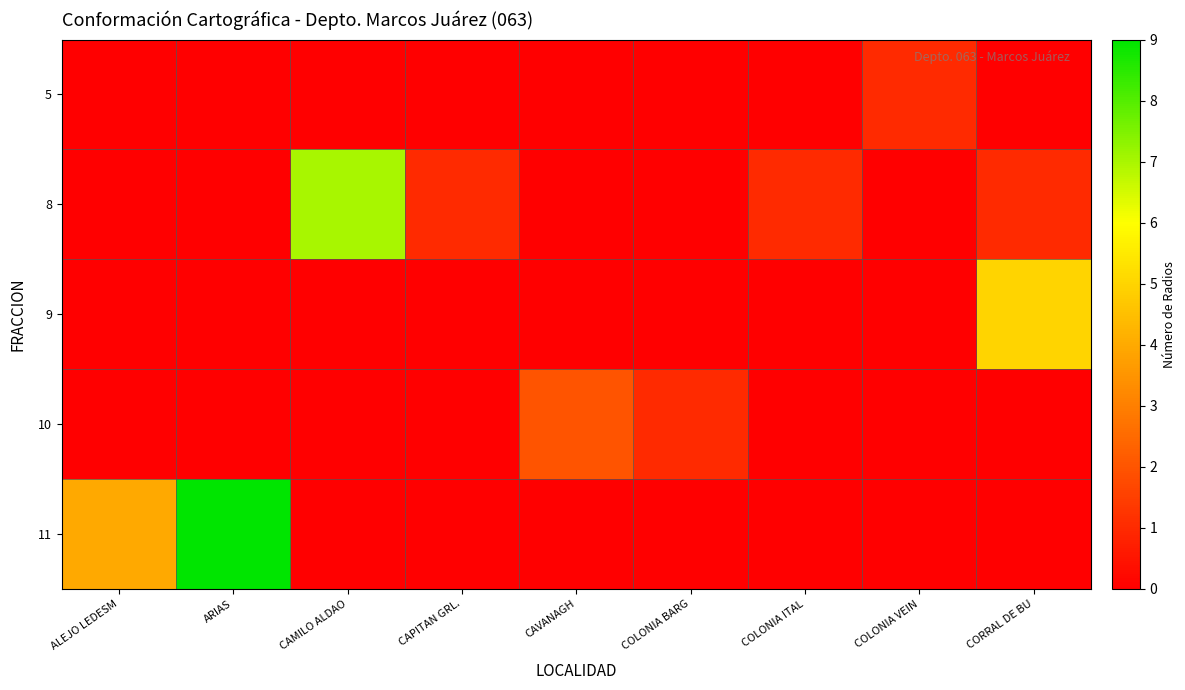

Reading right to left, extract all data points from this chart.

5: CORRAL DE BU=0	COLONIA VEIN=1	COLONIA ITAL=0	COLONIA BARG=0	CAVANAGH=0	CAPITAN GRL.=0	CAMILO ALDAO=0	ARIAS=0	ALEJO LEDESM=0
8: CORRAL DE BU=1	COLONIA VEIN=0	COLONIA ITAL=1	COLONIA BARG=0	CAVANAGH=0	CAPITAN GRL.=1	CAMILO ALDAO=7	ARIAS=0	ALEJO LEDESM=0
9: CORRAL DE BU=5	COLONIA VEIN=0	COLONIA ITAL=0	COLONIA BARG=0	CAVANAGH=0	CAPITAN GRL.=0	CAMILO ALDAO=0	ARIAS=0	ALEJO LEDESM=0
10: CORRAL DE BU=0	COLONIA VEIN=0	COLONIA ITAL=0	COLONIA BARG=1	CAVANAGH=2	CAPITAN GRL.=0	CAMILO ALDAO=0	ARIAS=0	ALEJO LEDESM=0
11: CORRAL DE BU=0	COLONIA VEIN=0	COLONIA ITAL=0	COLONIA BARG=0	CAVANAGH=0	CAPITAN GRL.=0	CAMILO ALDAO=0	ARIAS=9	ALEJO LEDESM=4